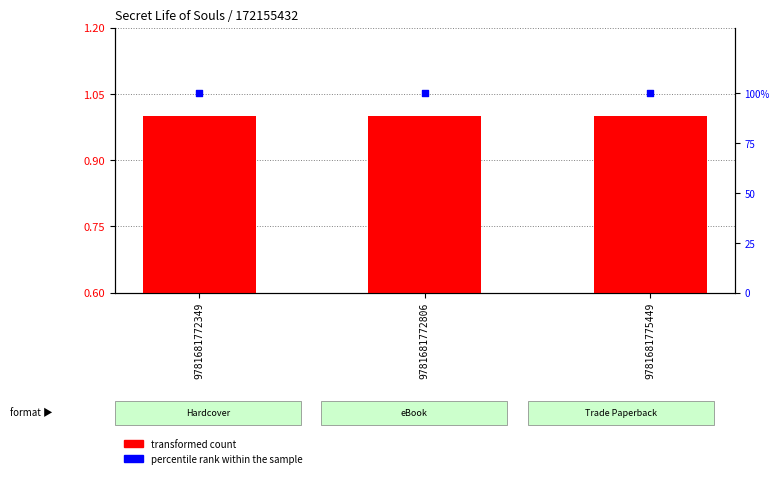

What is the total value across all series at 9781681775449?

101